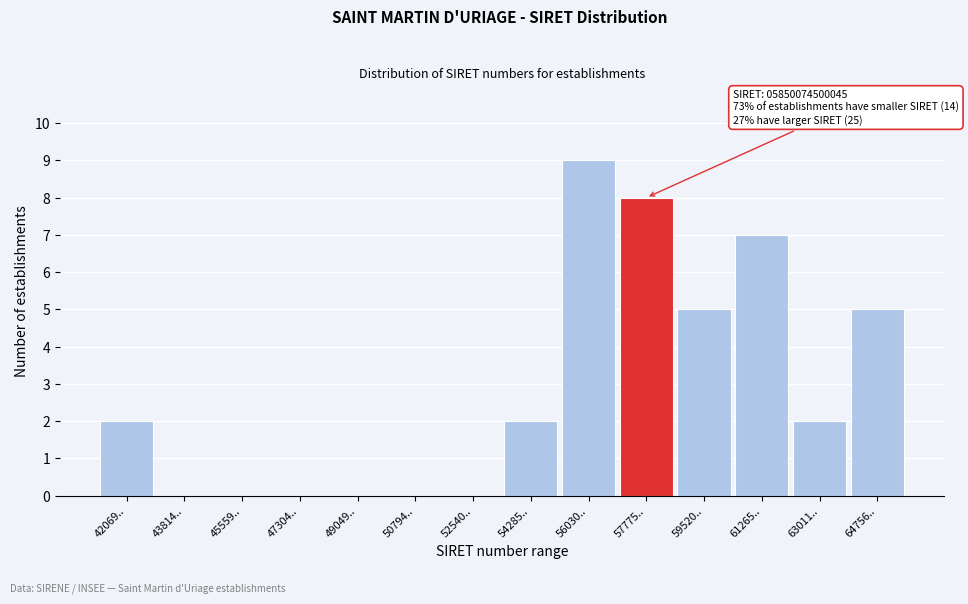

Reading left to right, list all the values displayed in this chart.

42069..=2	43814..=0	45559..=0	47304..=0	49049..=0	50794..=0	52540..=0	54285..=2	56030..=9	57775..=8	59520..=5	61265..=7	63011..=2	64756..=5